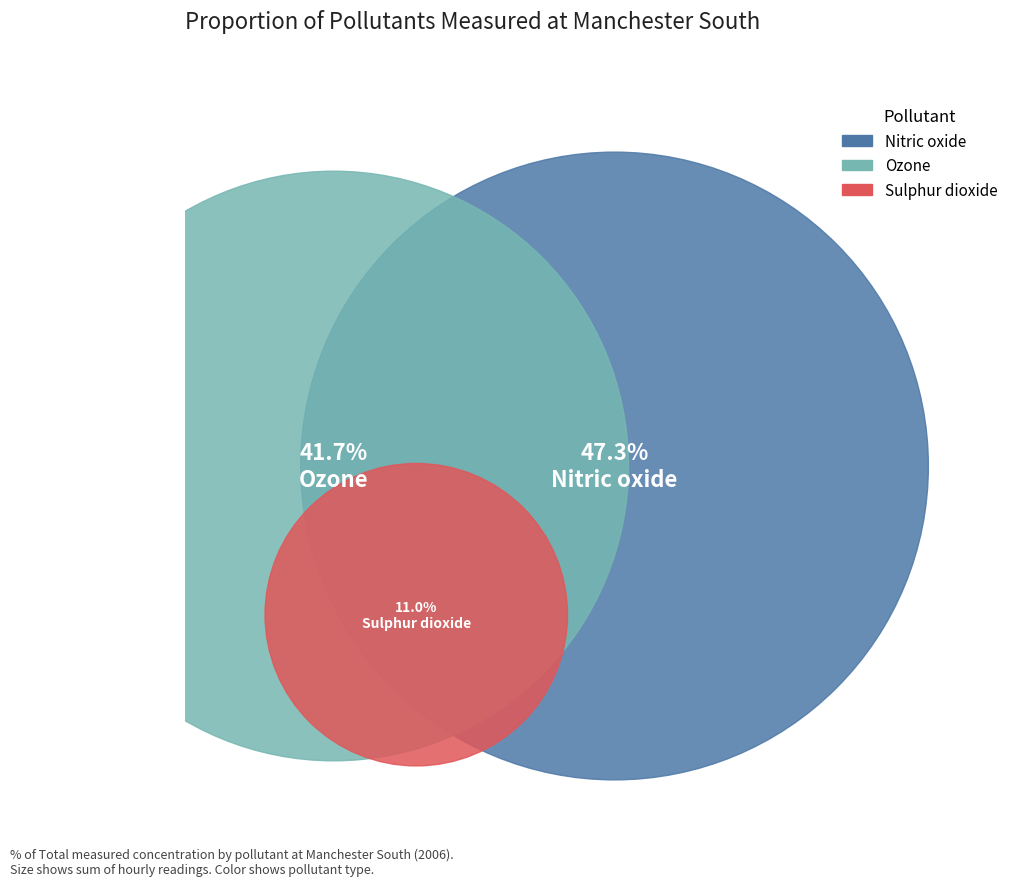

Is it true that 29 is 16% of the pie?

False